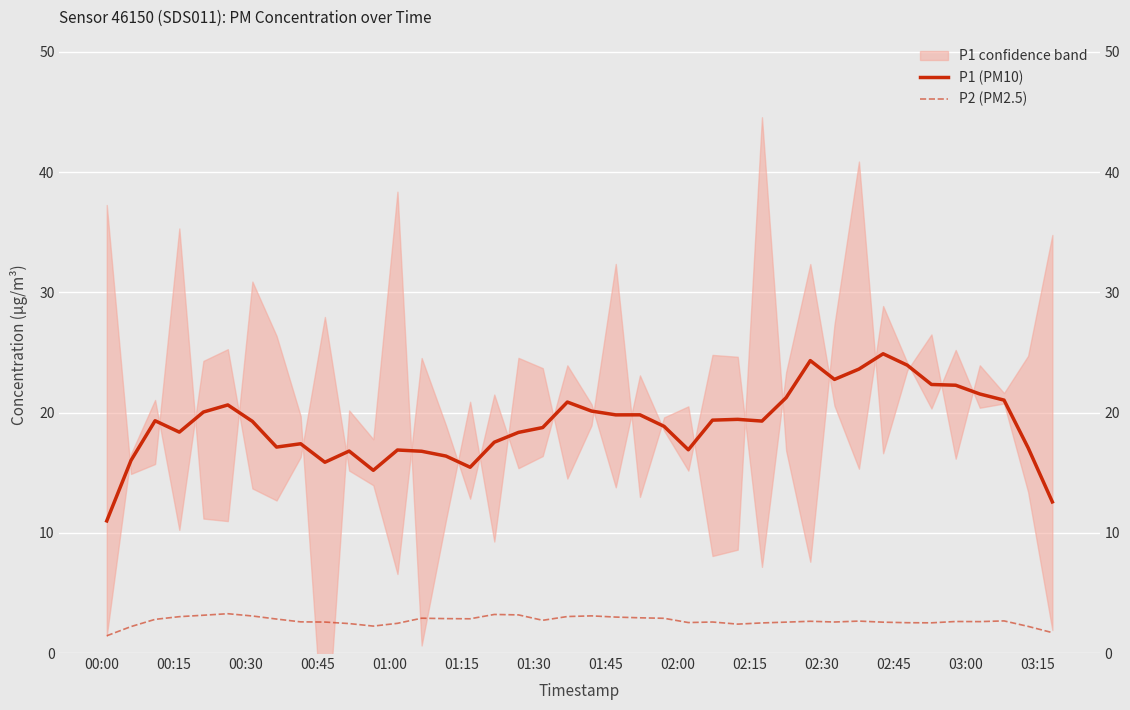

True or false: P1 (PM10) and P2 (PM2.5) intersect in this chart.

False